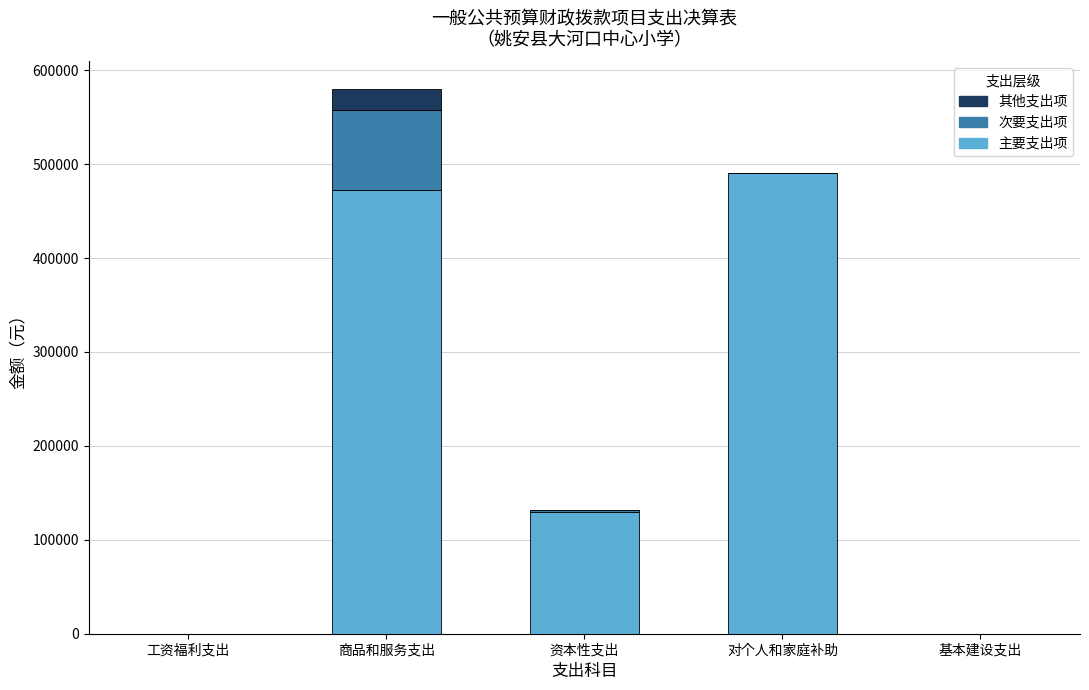

True or false: 主要支出项 has a value of 0.0 at 基本建设支出.

True